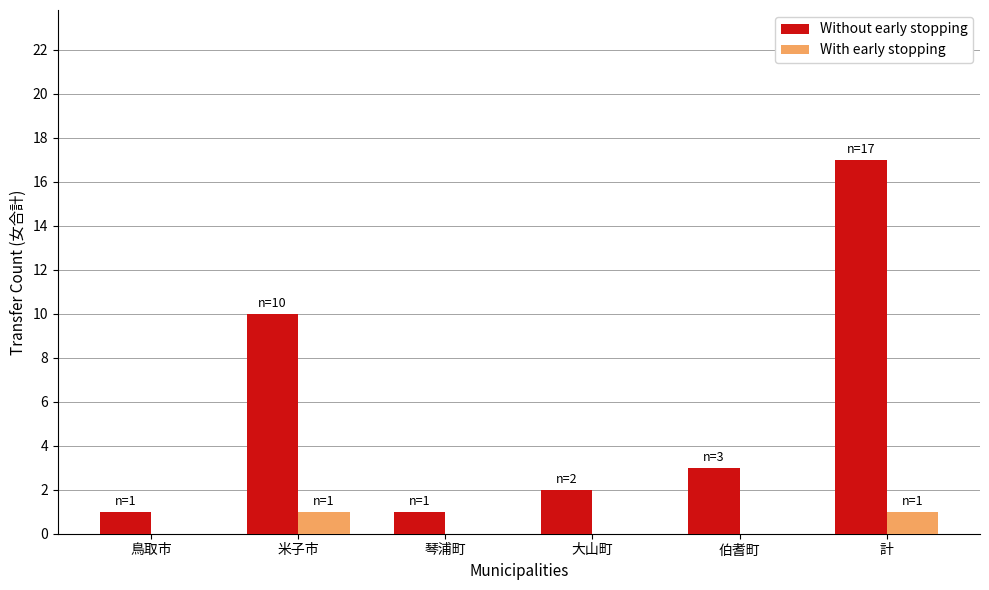

How many groups of bars are there?

6